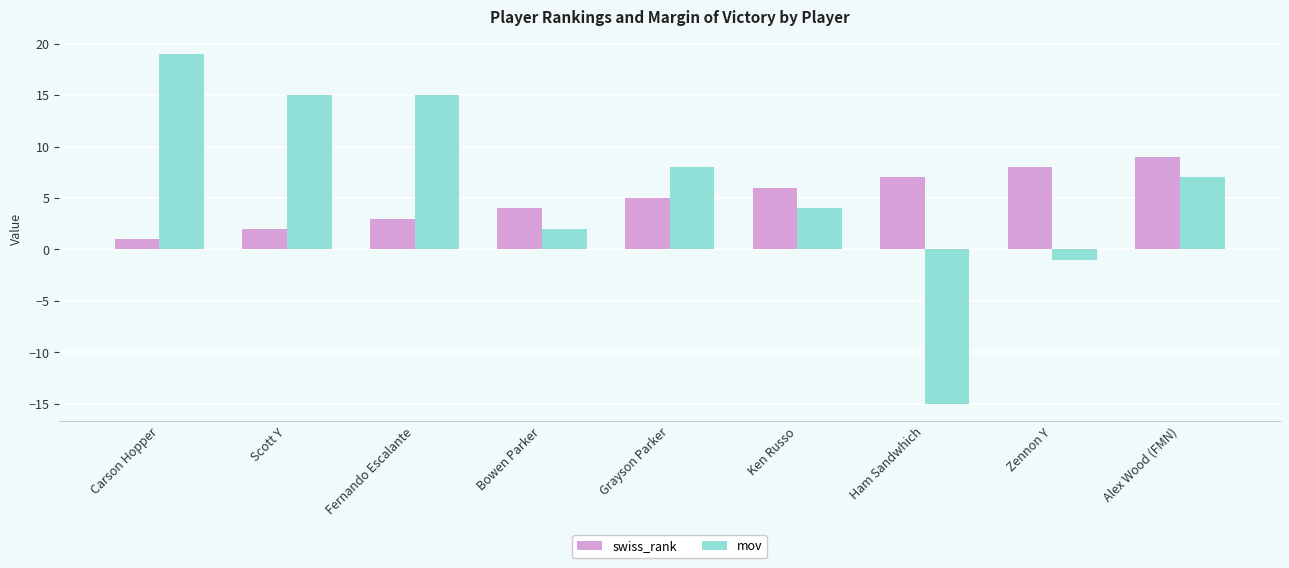

How many bars are there in each group?

2